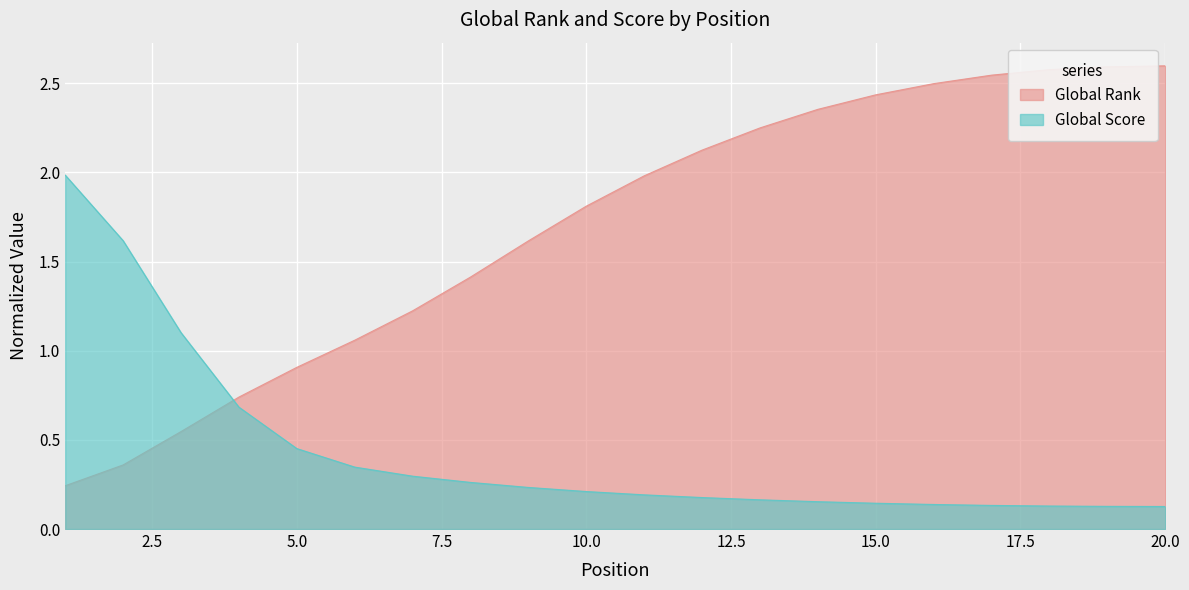

What is the difference between the values at 10 and 4?

1.1